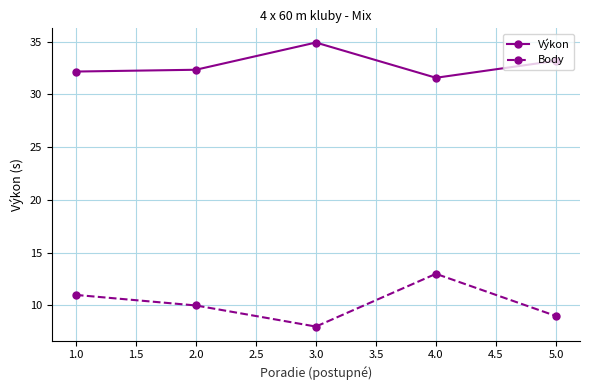

How many interior local peaks does the Výkon series have?

1